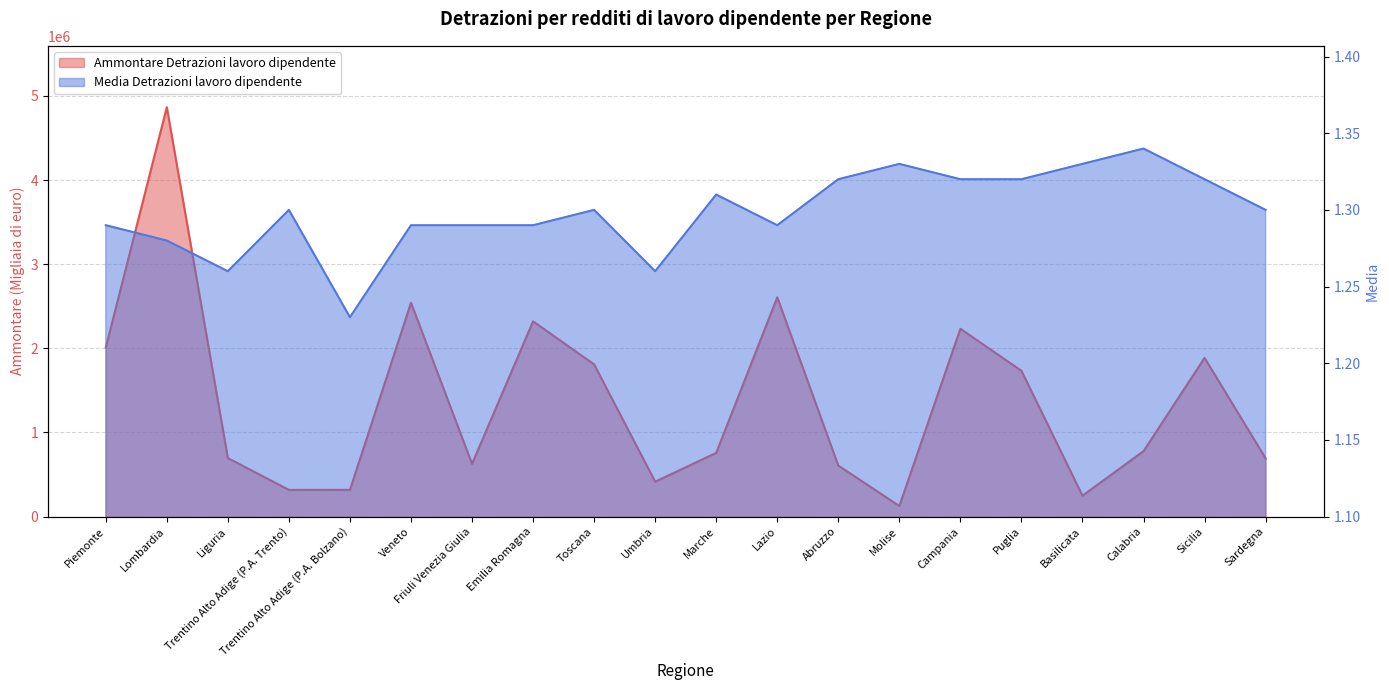

True or false: Media Detrazioni lavoro dipendente and Ammontare Detrazioni lavoro dipendente cross at least once.

False